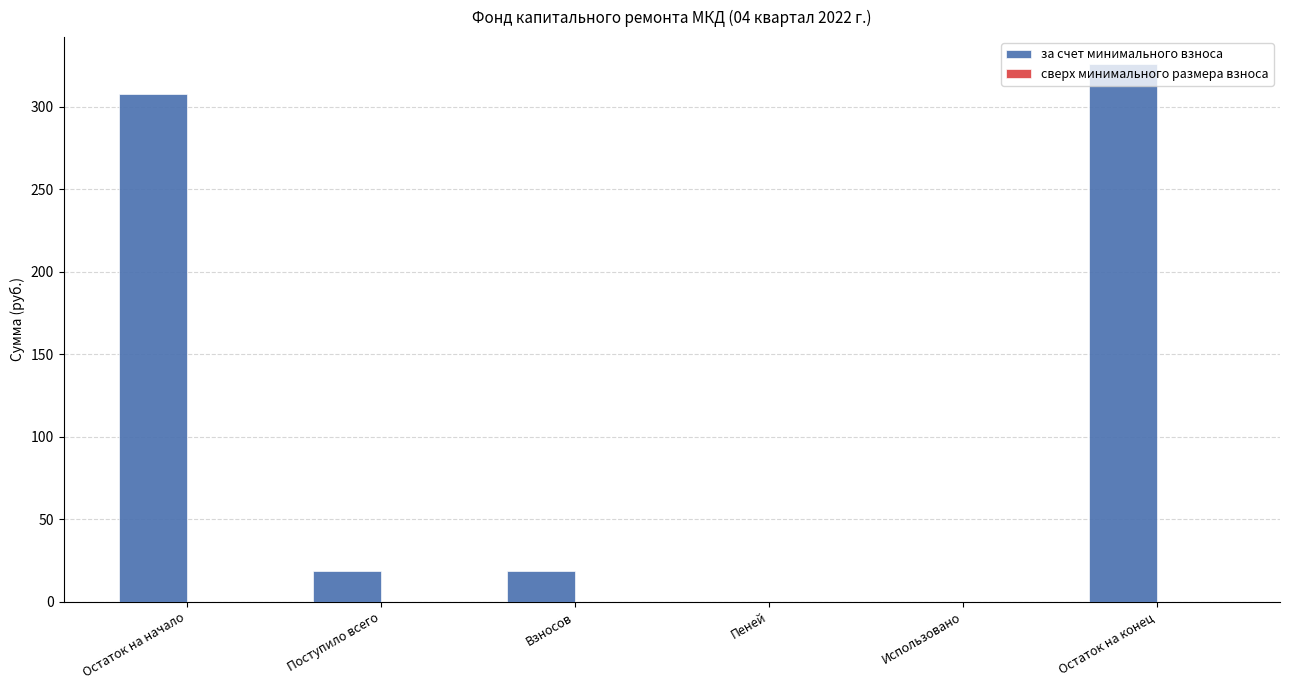

What is the maximum value shown in the chart?

326.0